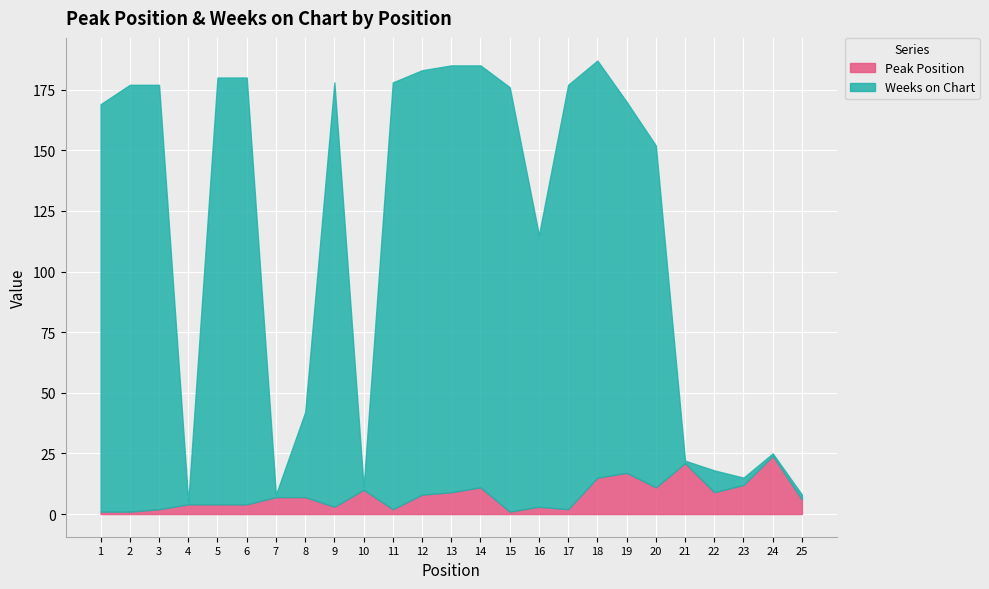

At which label is Weeks on Chart closest to 88?

16